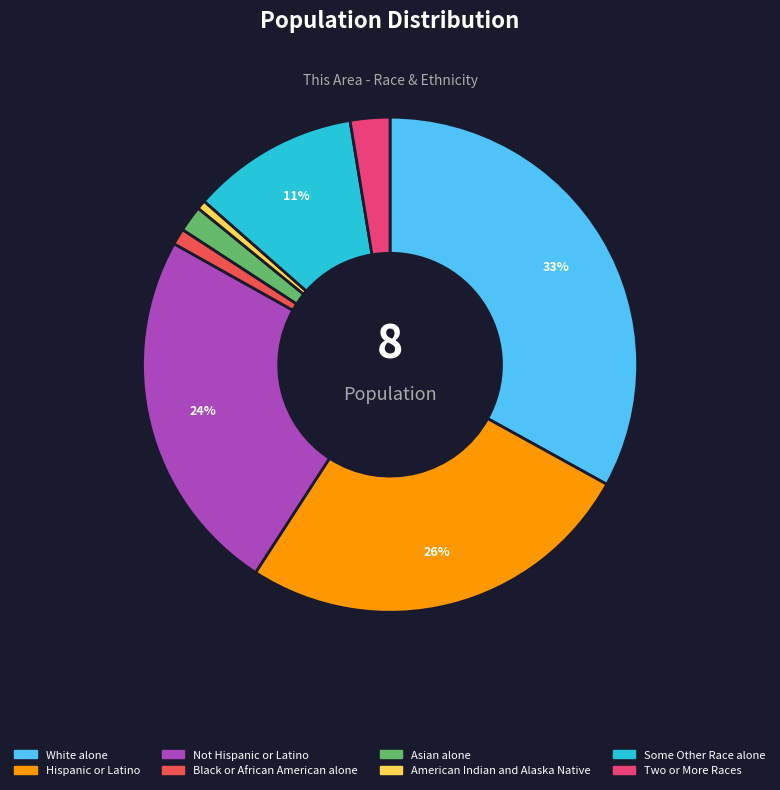

Approximately how many times larger is the value at White alone compared to Hispanic or Latino?

1.3